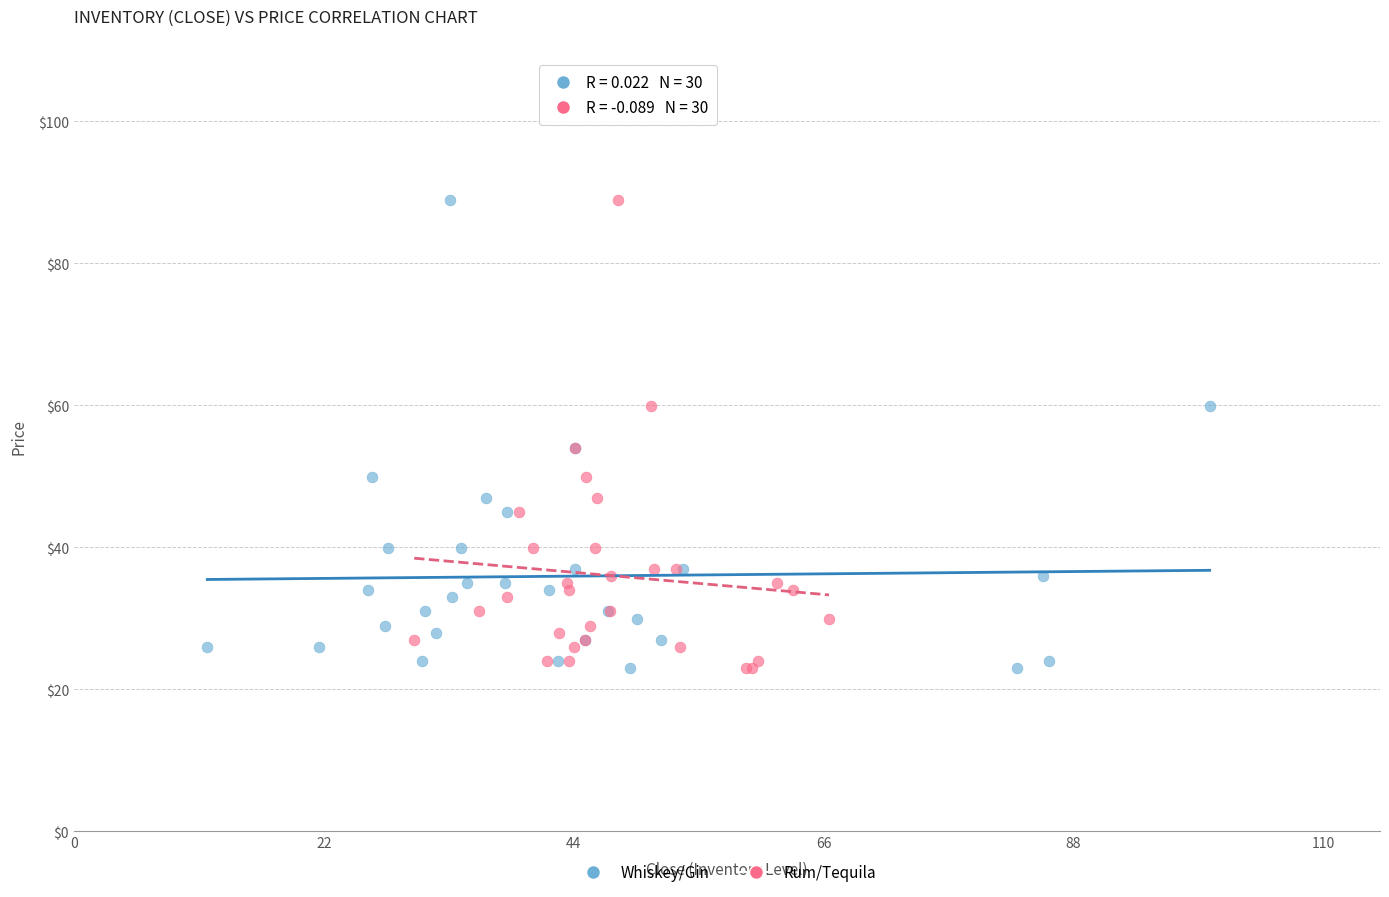

What are all the series names shown in the legend?

Whiskey/Gin, Rum/Tequila